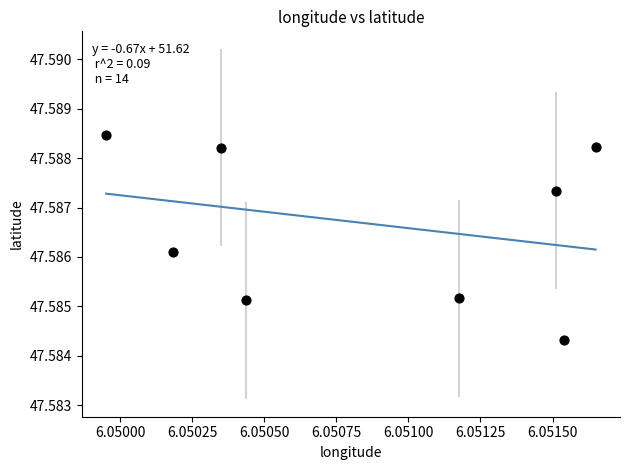

What is the average X value?

6.1